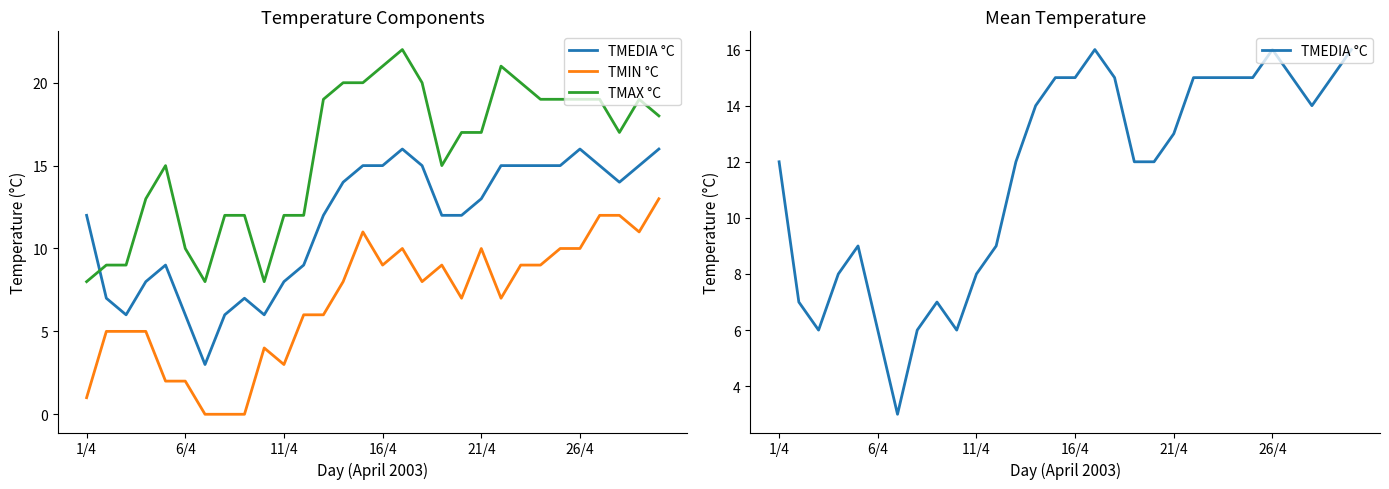

In TMIN °C, how many points are lower than both neighbors (excluding endpoints)?

6